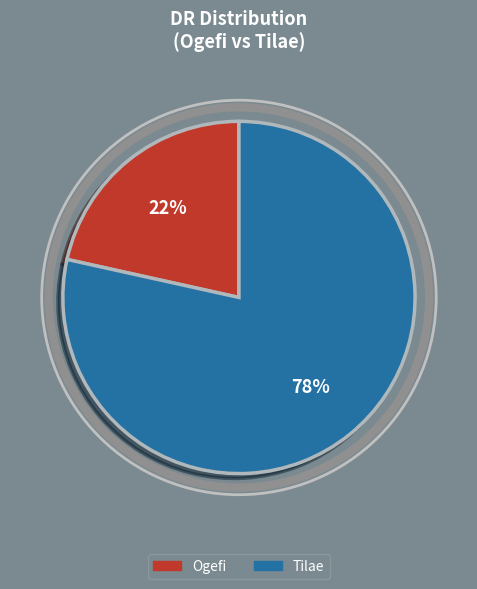

True or false: Tilae accounts for 65% of the total.

False